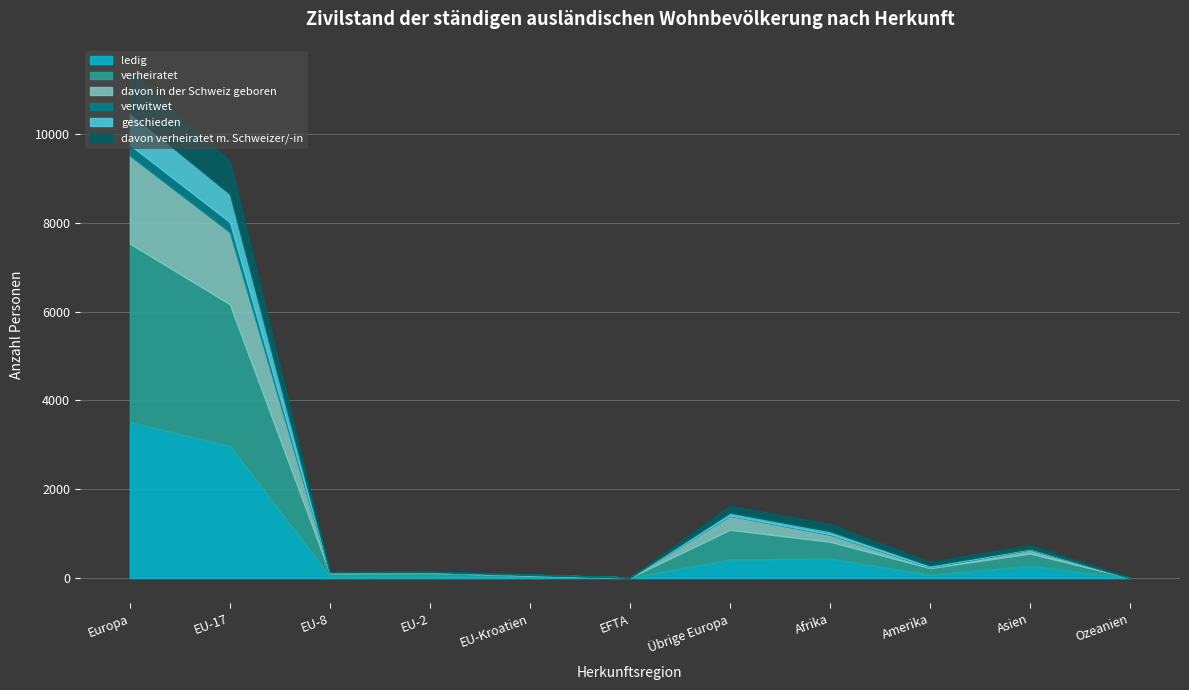

At which category does davon in der Schweiz geboren reach its first local peak?

EU-Kroatien